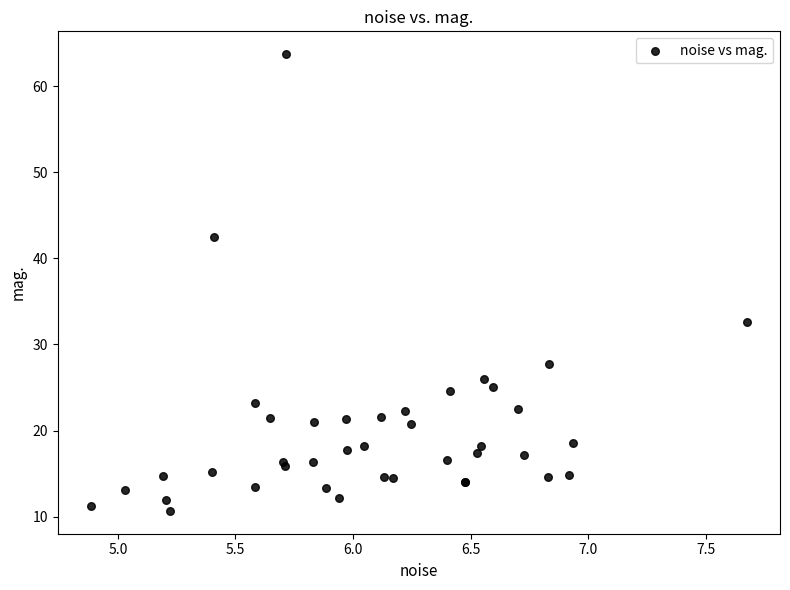

What Y value in the scatter plot is closest to 37?

32.6